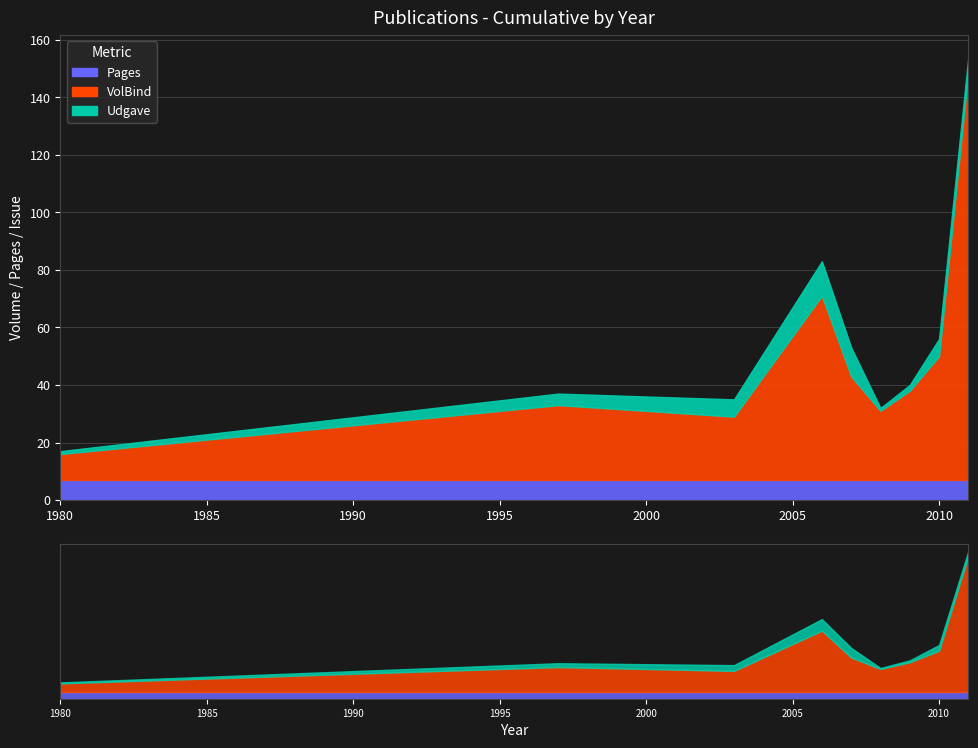

At which category does Udgave reach its first local peak?

2006